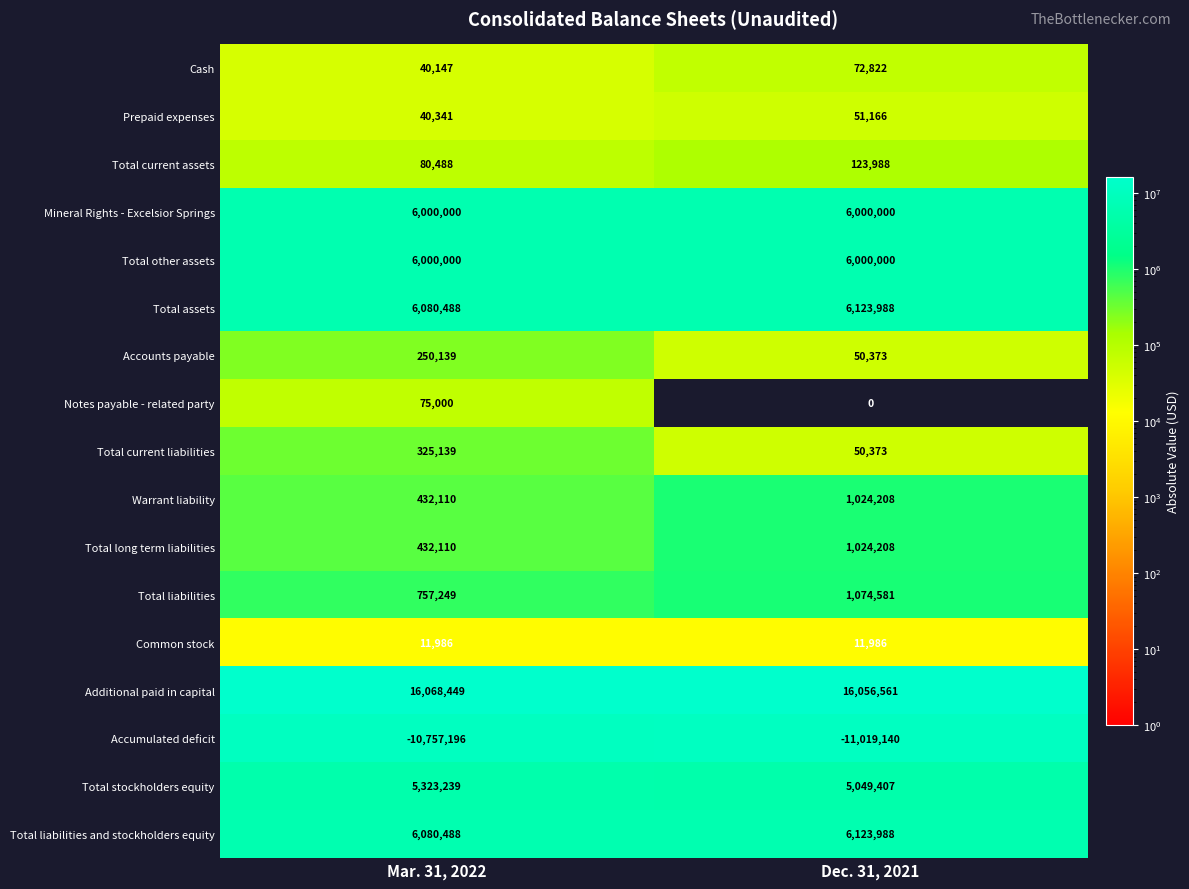

Count the number of categories in the chart.

2